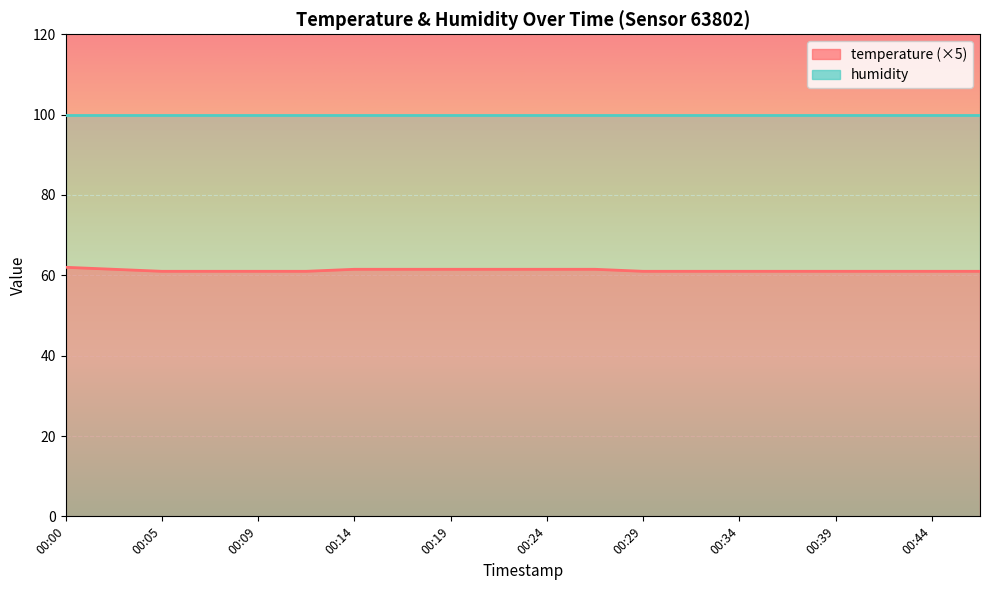

What is the value of the 12th point from the left?

61.5